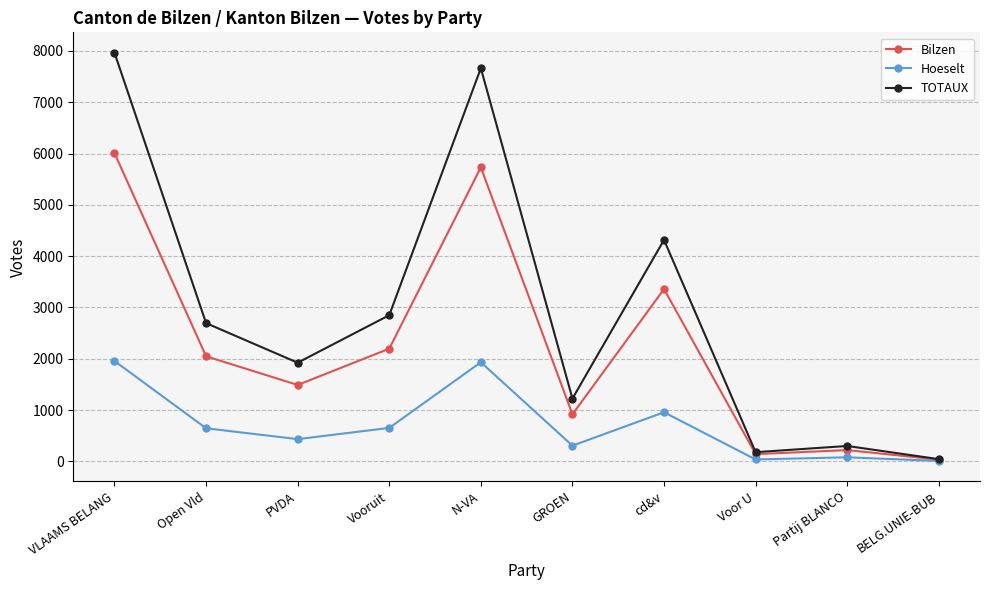

In Hoeselt, how many points are higher than both neighbors (excluding endpoints)?

3